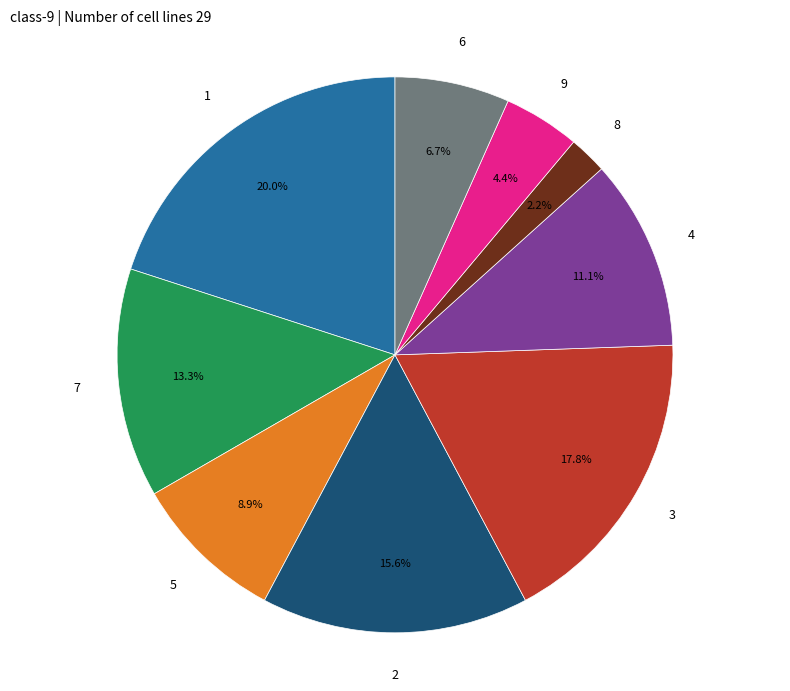

To the nearest percent, what percentage of the pie is 2?

16%